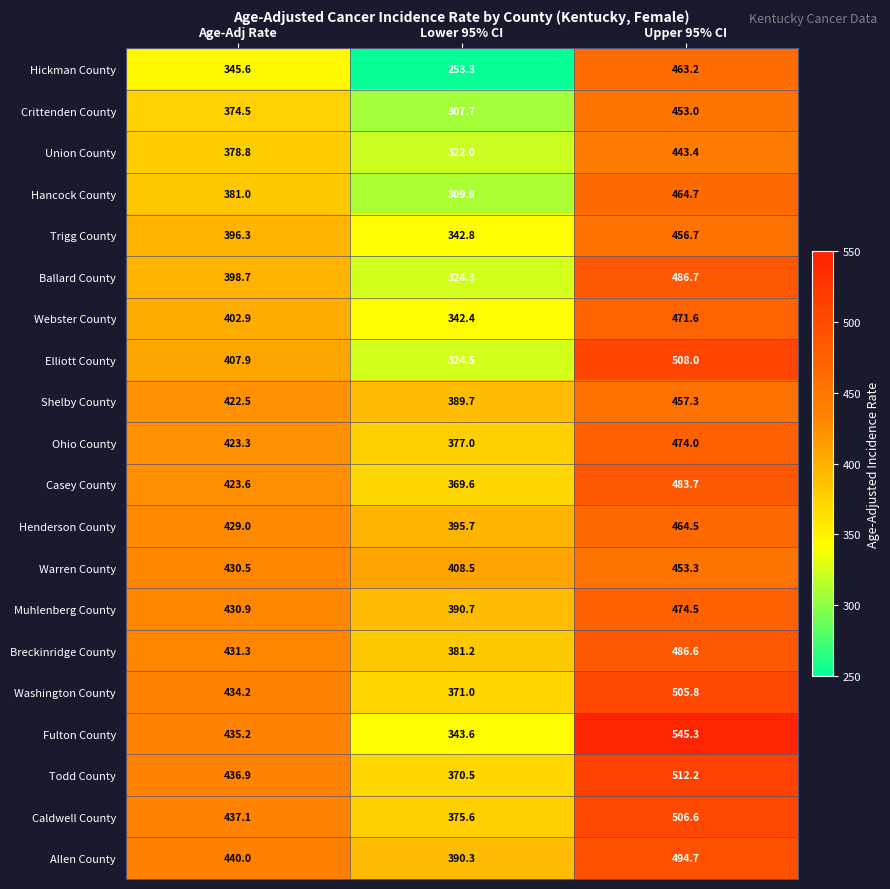

Read the Caldwell County value at Age-Adj Rate.

437.1